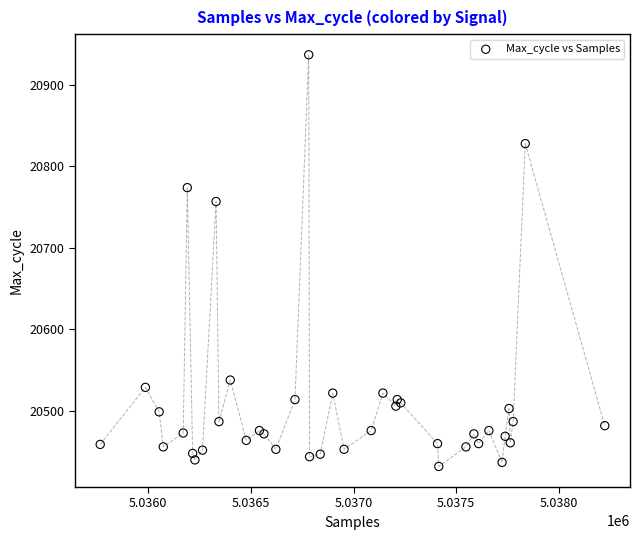

What Y value in the scatter plot is closest to 20684?

20757